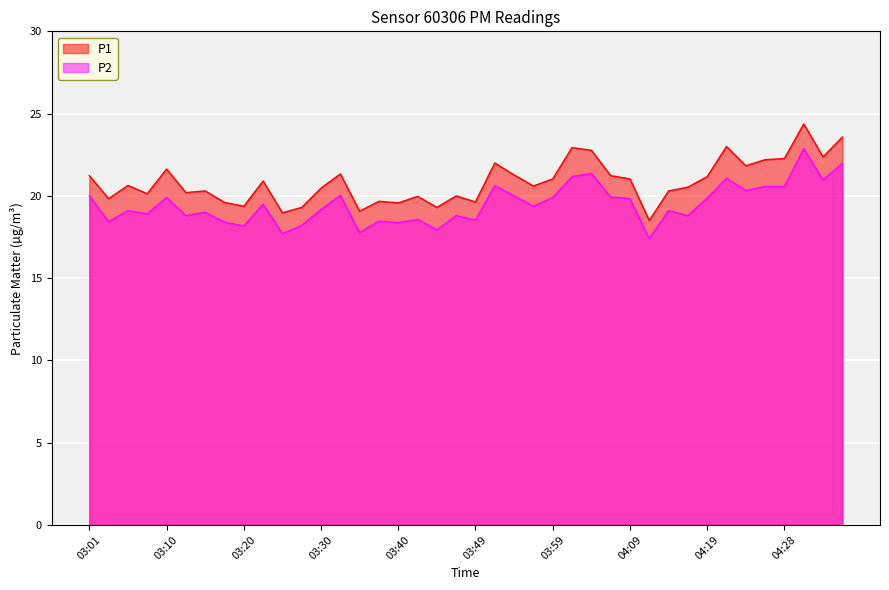

What is the total value across all series at 04:23?

42.2